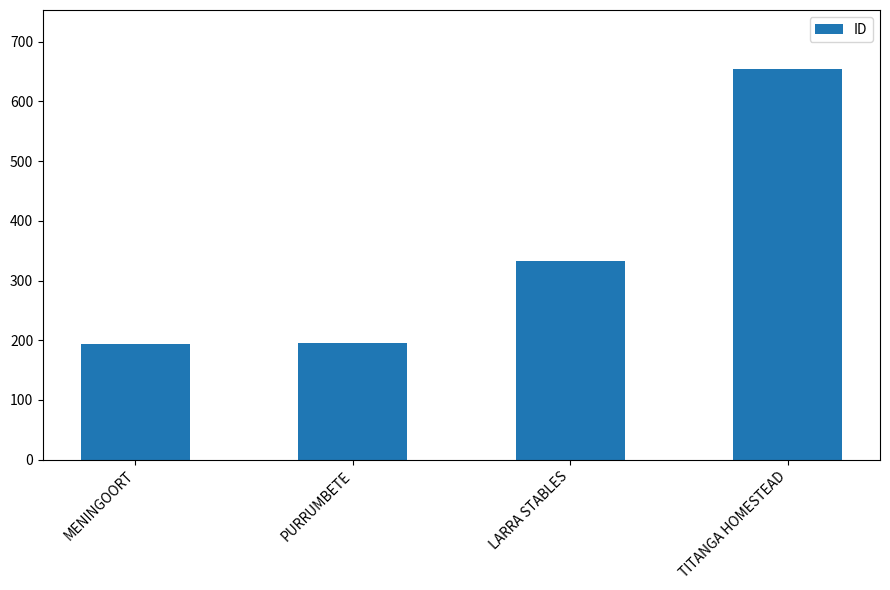

Where is the data nearest to the value 424?

LARRA STABLES